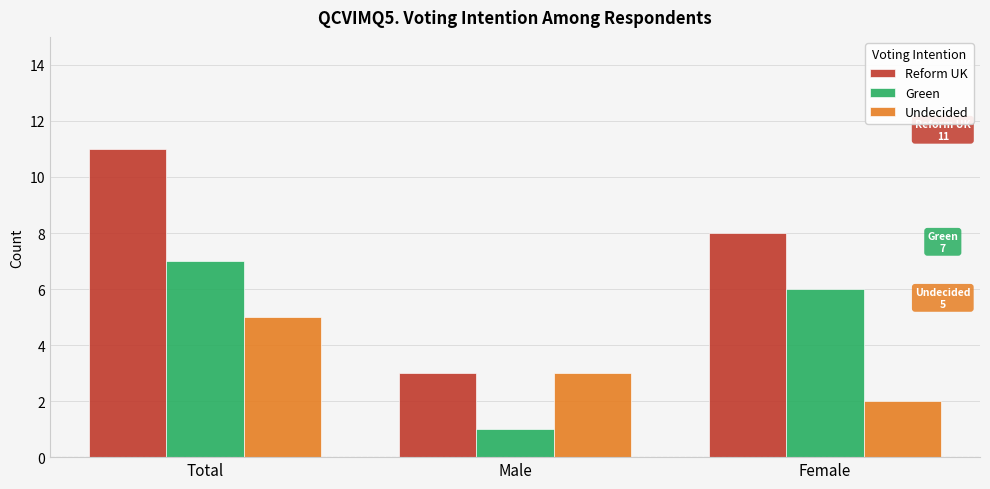

Rank the series by their average value, from lowest to highest.

Undecided, Green, Reform UK